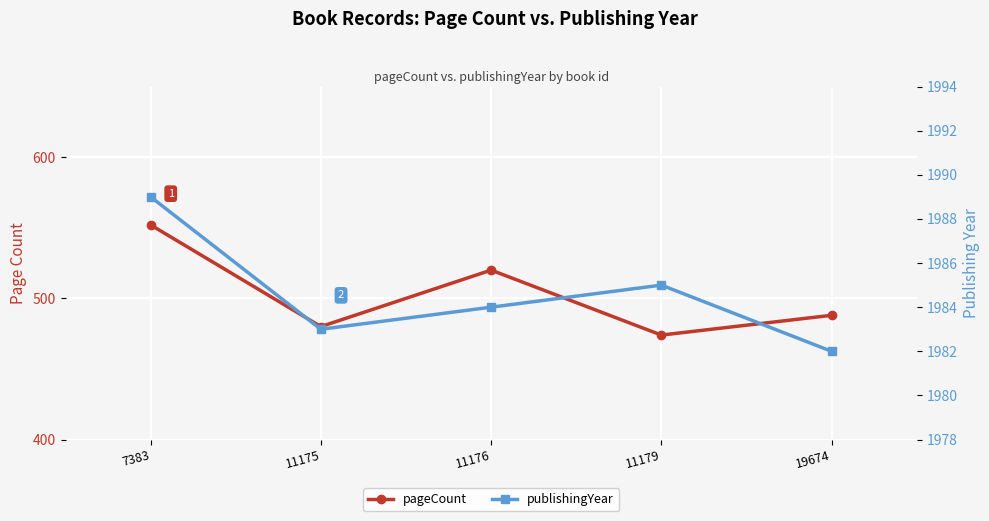

At which category is the sum across all series the highest?

7383